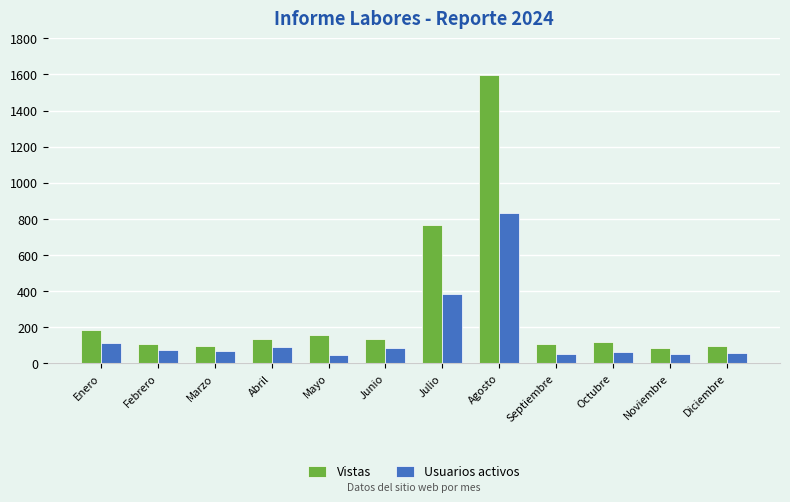

What is the sum of the Usuarios activos values at Agosto and Abril?

920